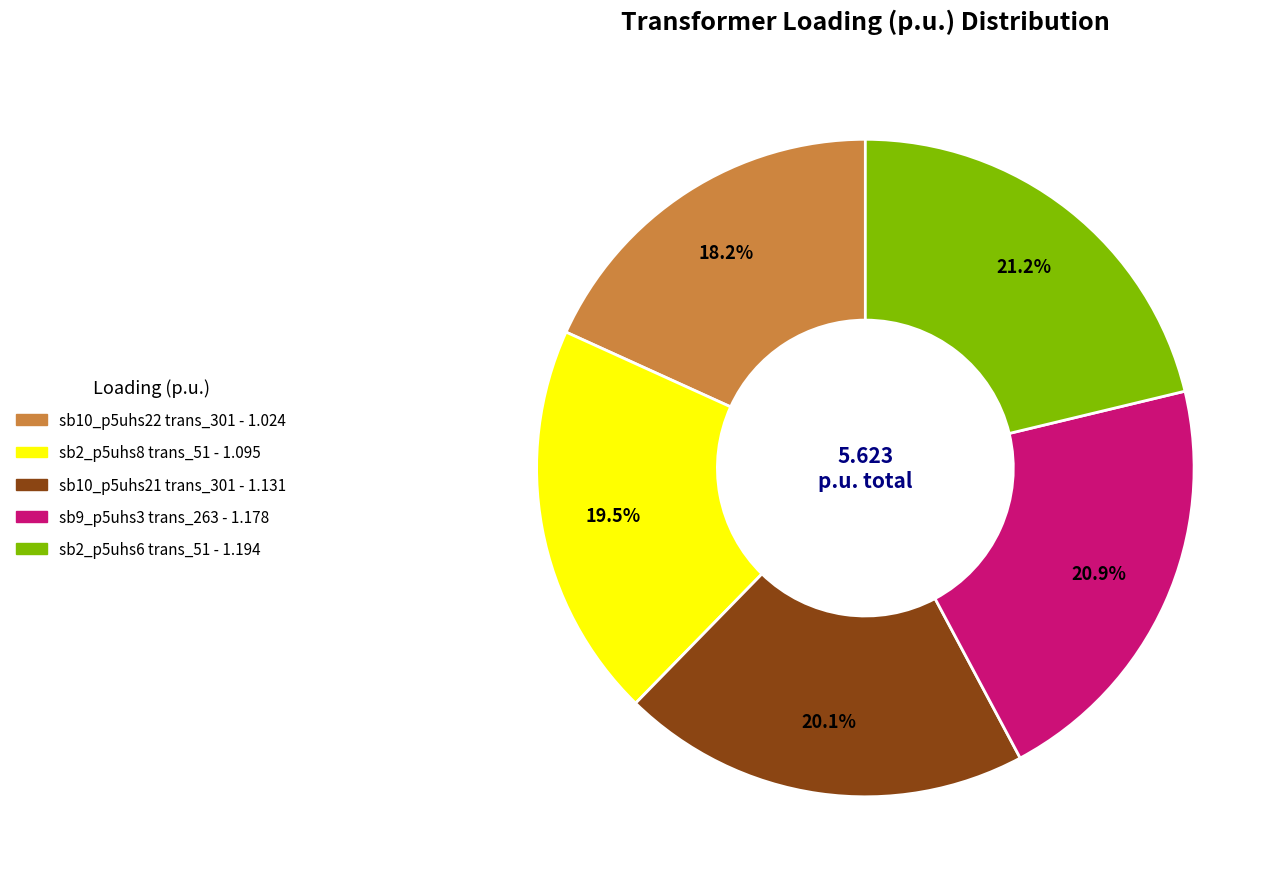

Is there a majority slice in this chart?

No